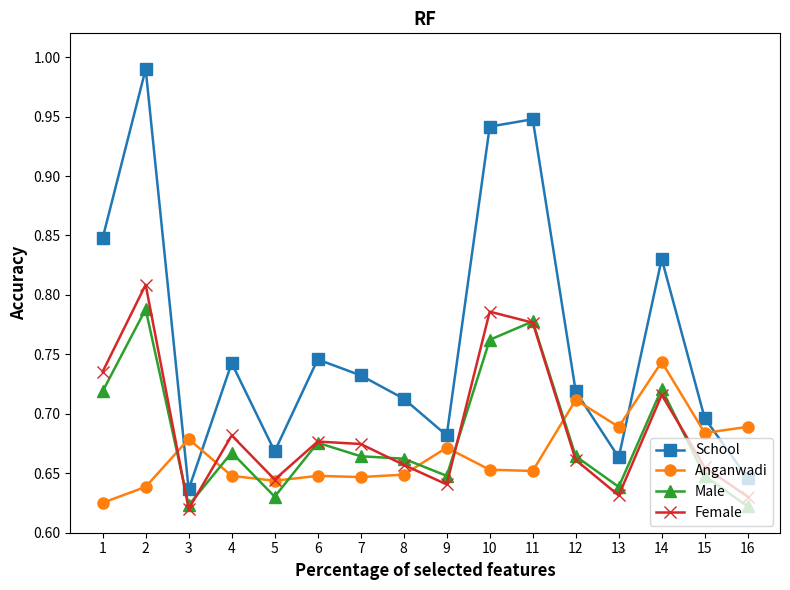

At which category is the sum across all series the highest?

2